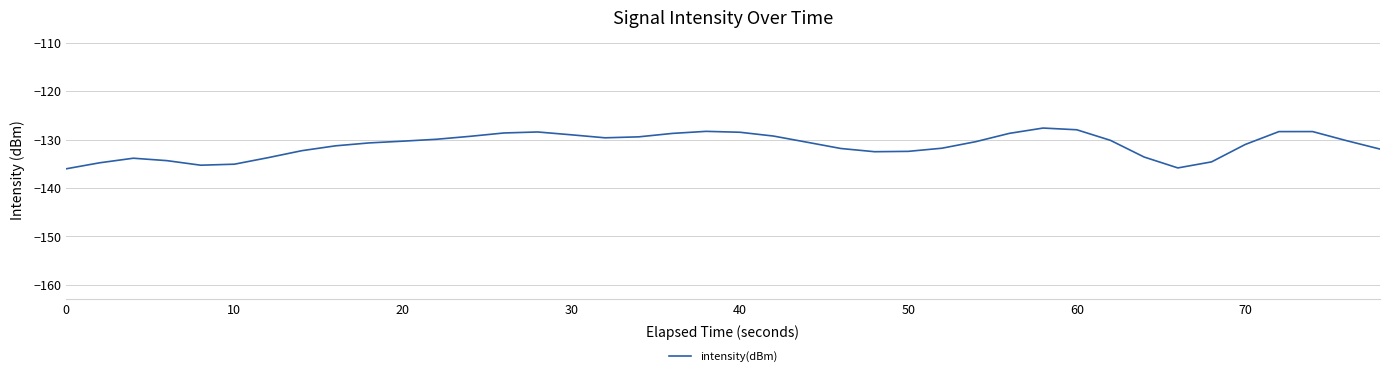

What is the difference between the maximum and minimum values?

8.4